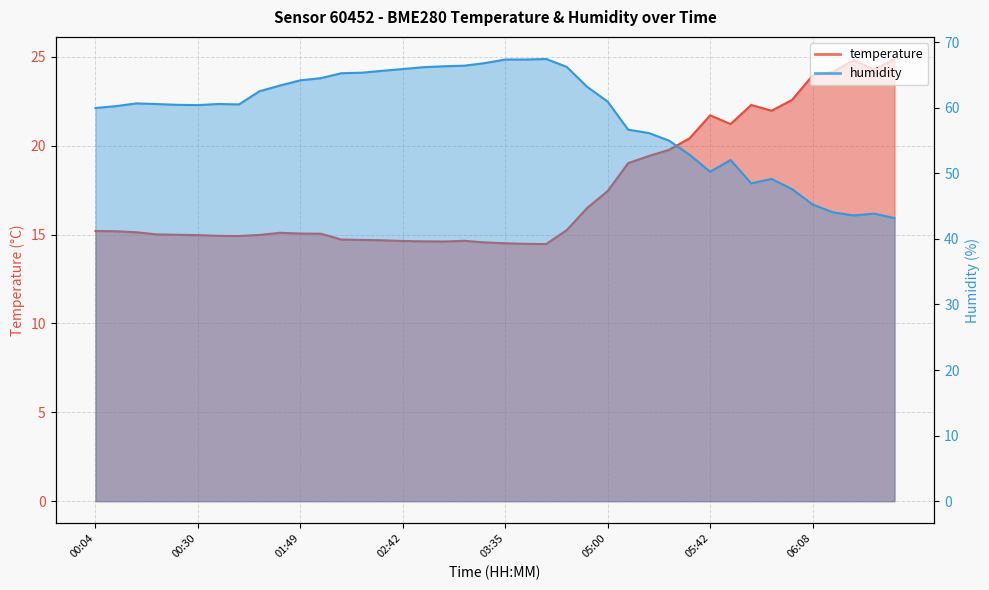

How many data points in temperature are less than 15?

16